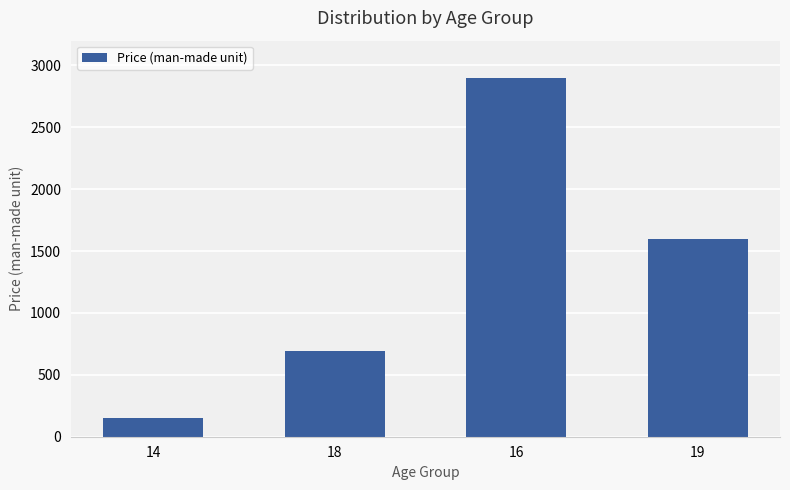

Reading left to right, extract all data points from this chart.

150	690	2900	1600